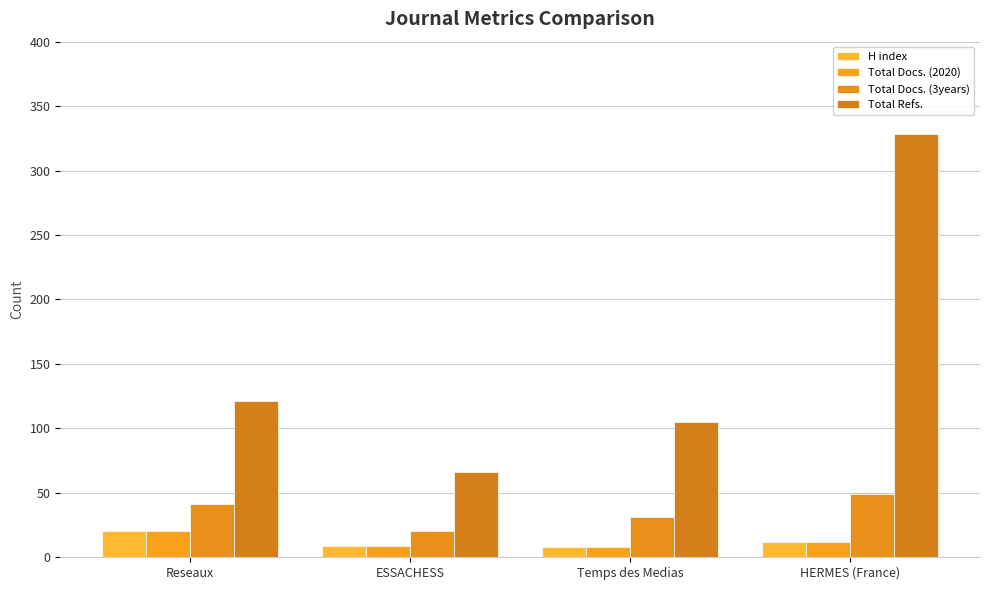

Where does the H index series first go above 12?

Reseaux